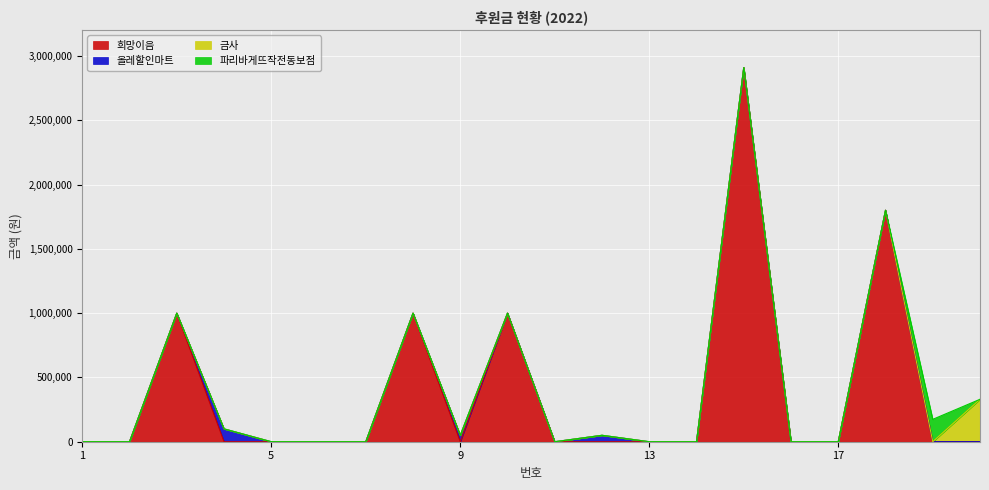

Is the value of 올레할인마트 at 18 greater than the value of 희망이음 at 10?

No